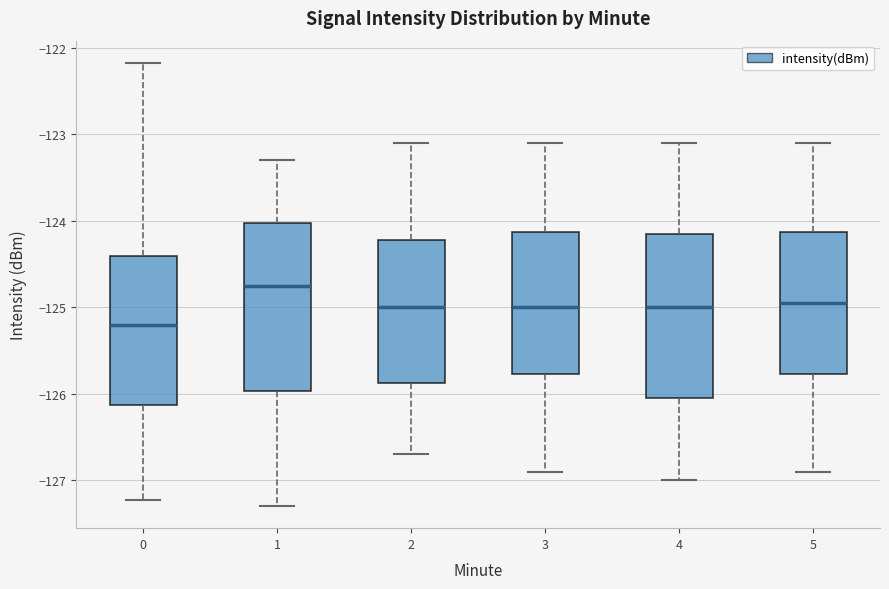

Where does the lower whisker of the box at x = 4 end on the y-axis? The values are not printed on the chart, so give them approximately, as read against the axis.

-127.0